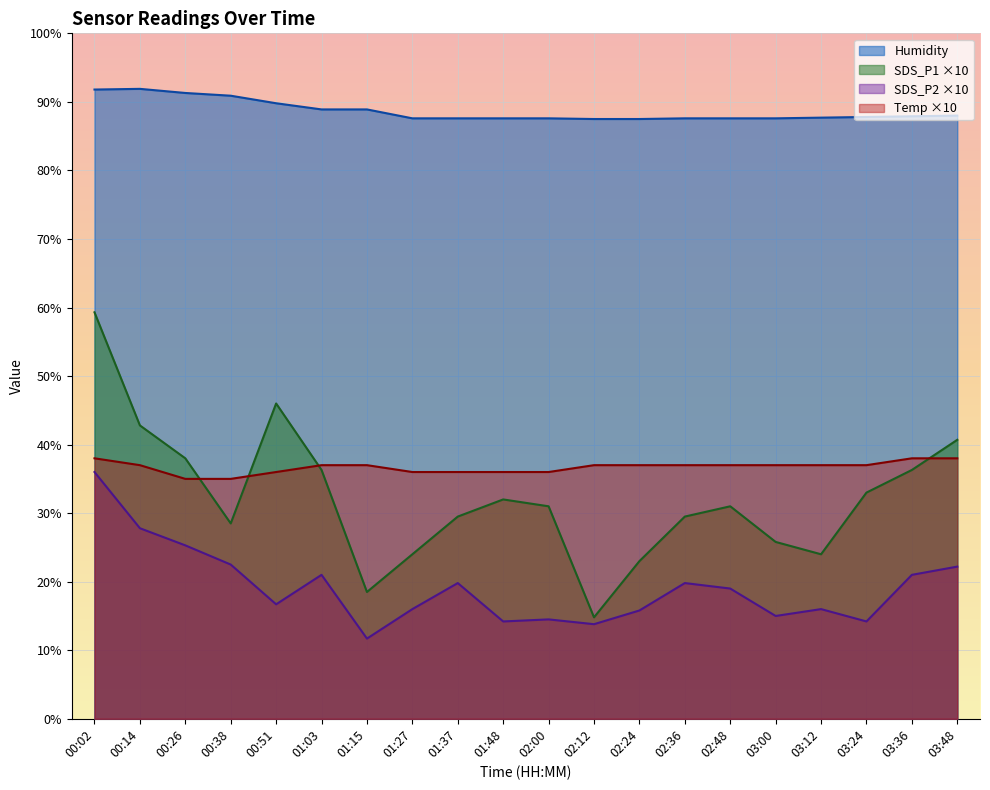

True or false: SDS_P1 has a value of 59.3 at 00:02.

True